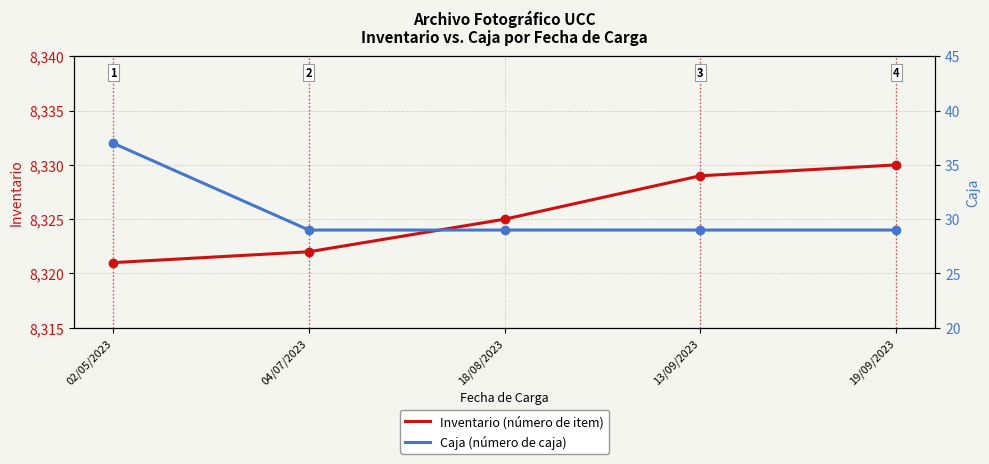

What is the label of the 1st point from the right?

19/09/2023